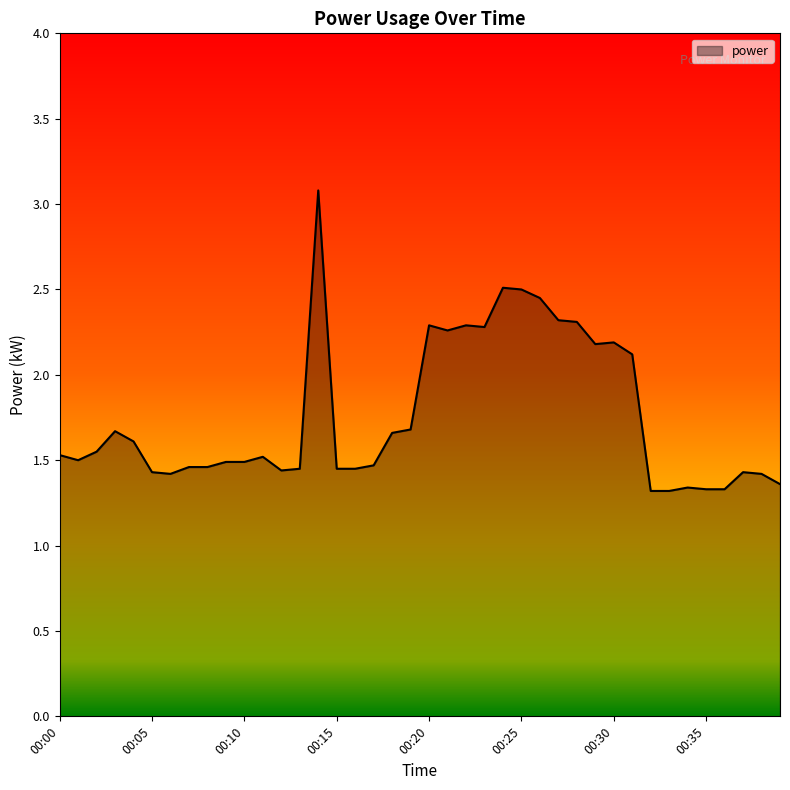

What is the greatest value displayed?

3.1